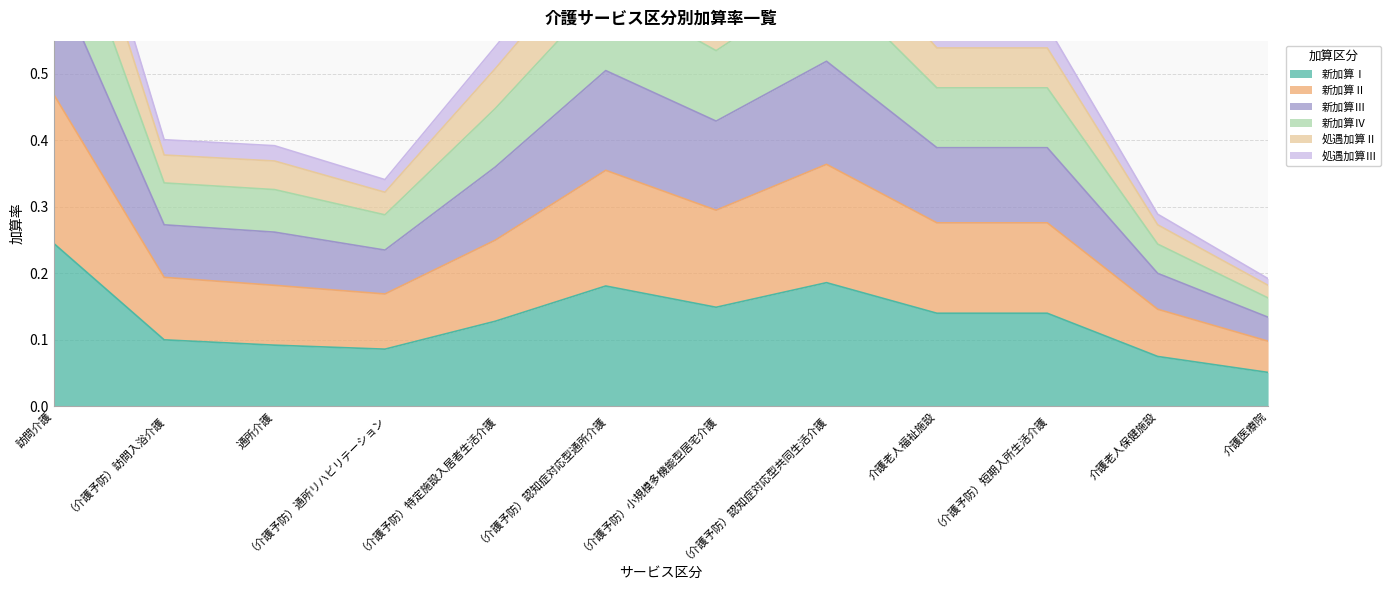

How many interior local peaks does the 新加算Ⅲ series have?

2